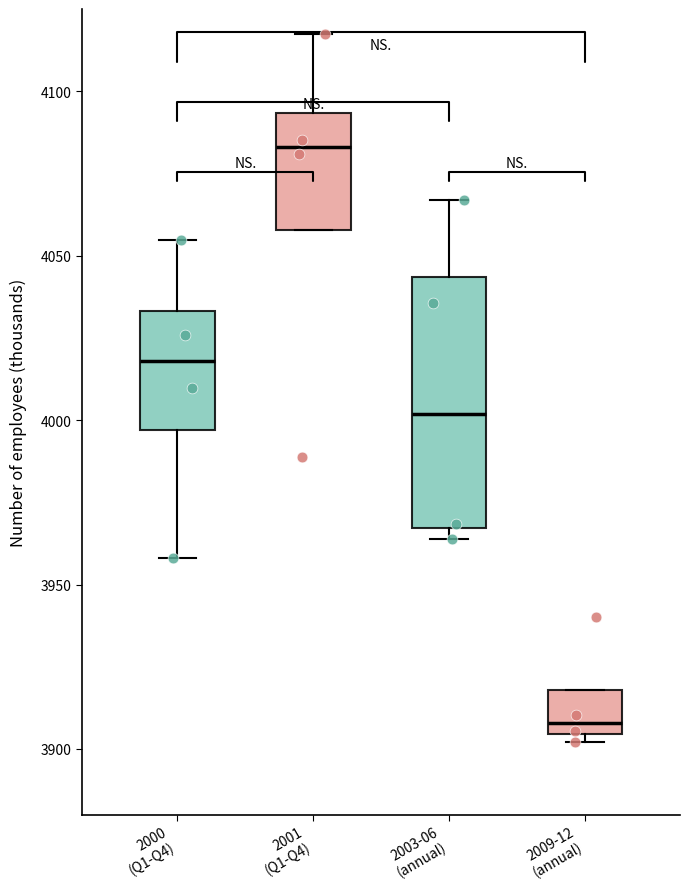

Which box has the highest median line?

2001 (Q1-Q4)